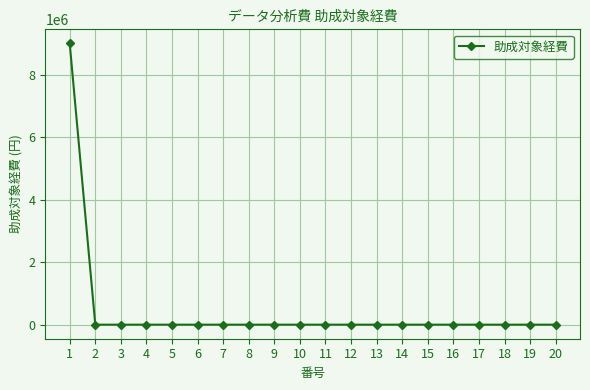

What is the maximum value shown in the chart?

9000001